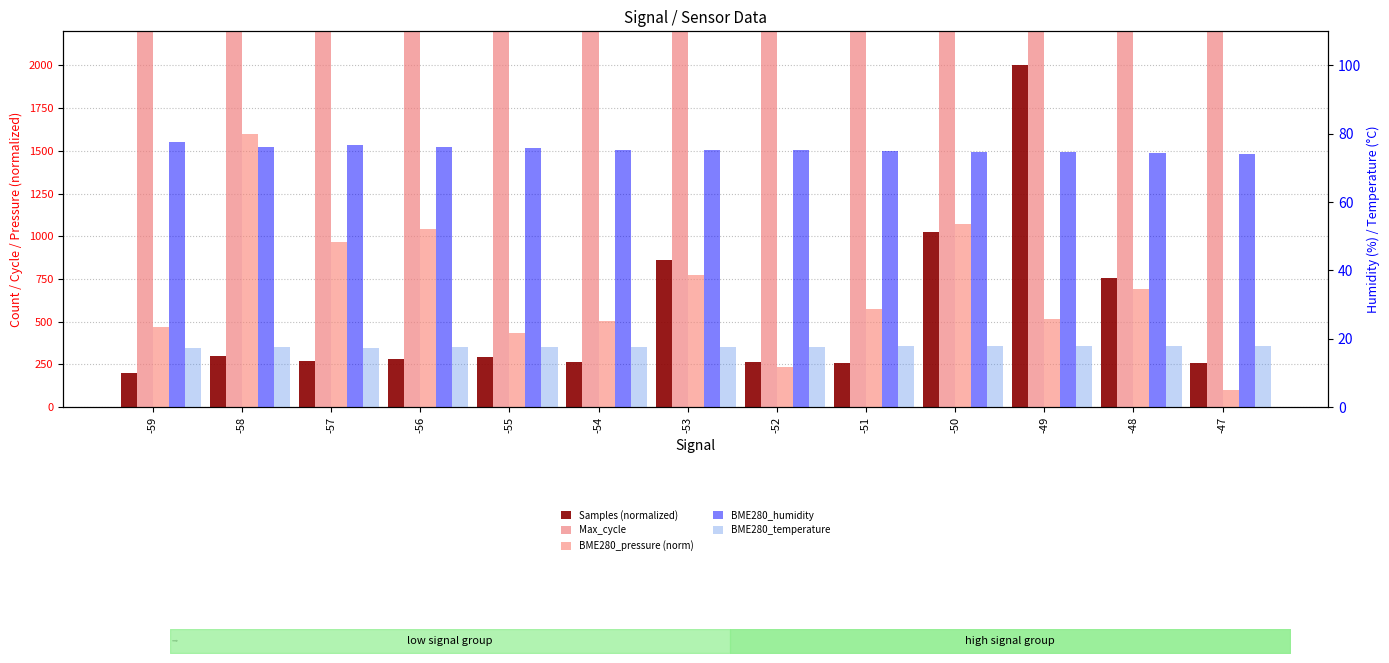

What is the value of the BME280_humidity bar at the 5th from the left?

75.7